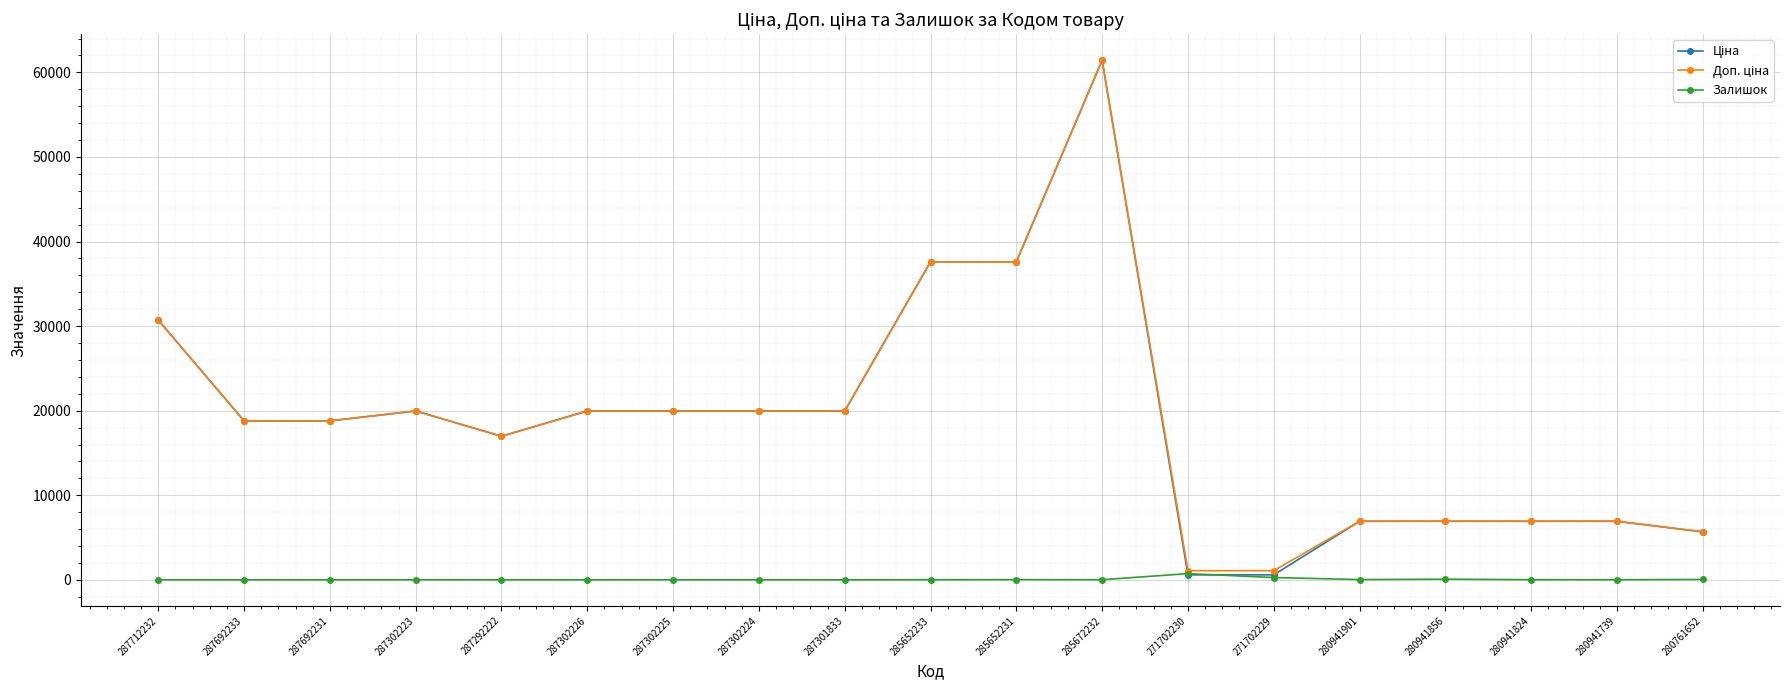

At which category is the sum across all series the highest?

285672232